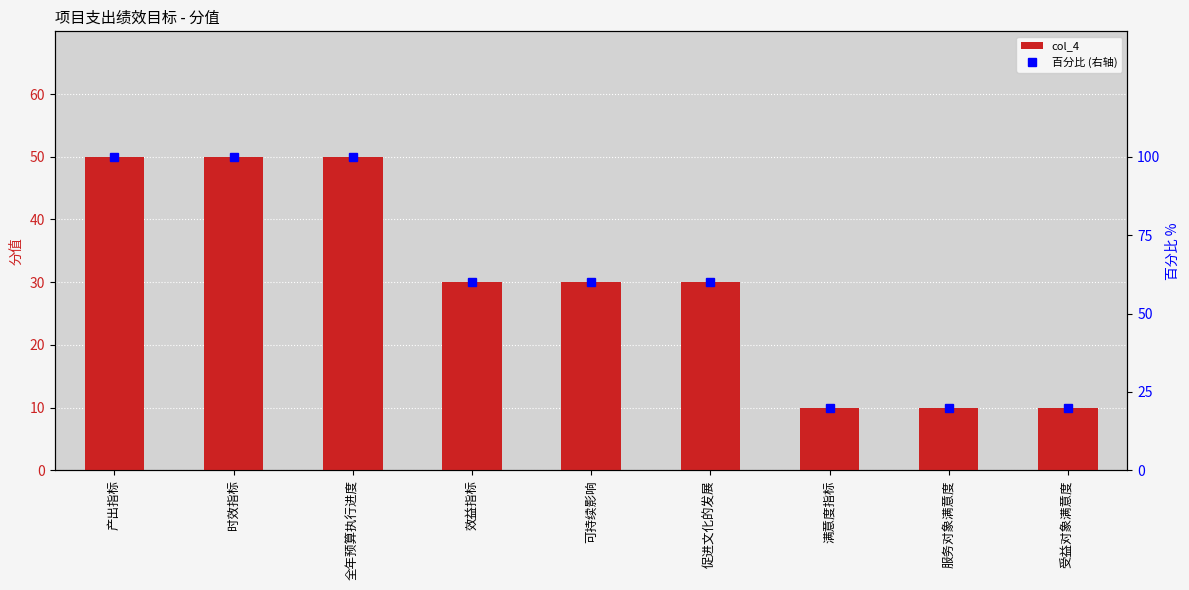

Reading left to right, what are all the values shown in this chart?

col_4: 产出指标=50	时效指标=50	全年预算执行进度=50	效益指标=30	可持续影响=30	促进文化的发展=30	满意度指标=10	服务对象满意度=10	受益对象满意度=10
百分比 (右轴): 产出指标=100	时效指标=100	全年预算执行进度=100	效益指标=60	可持续影响=60	促进文化的发展=60	满意度指标=20	服务对象满意度=20	受益对象满意度=20